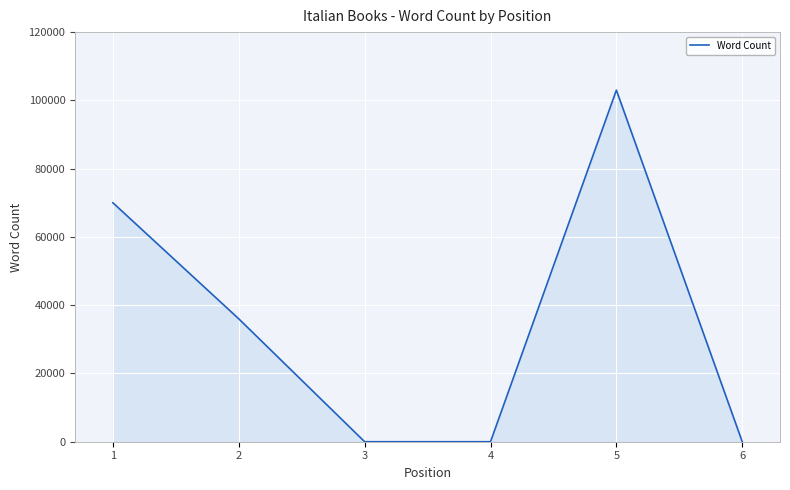

What is the greatest value displayed?

103000